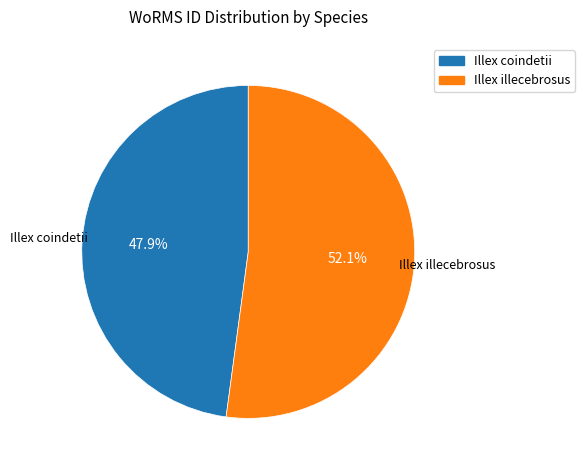

How many segments does this pie chart have?

2